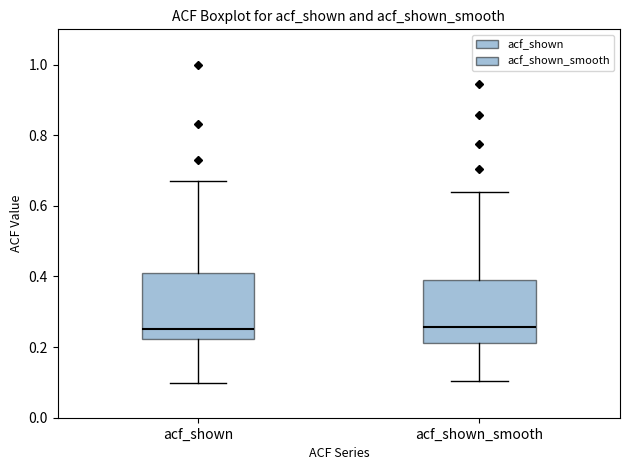

Reading left to right, transcribe this box plot: for each box, give where its median line is, the range the box spans, and where its two whiskers end, as read against the y-axis. The values are not printed on the chart, so give them approximately, as read against the axis.

acf_shown: median 0.26, box 0.22 to 0.40, whiskers 0.10 to 0.68
acf_shown_smooth: median 0.26, box 0.22 to 0.40, whiskers 0.10 to 0.64